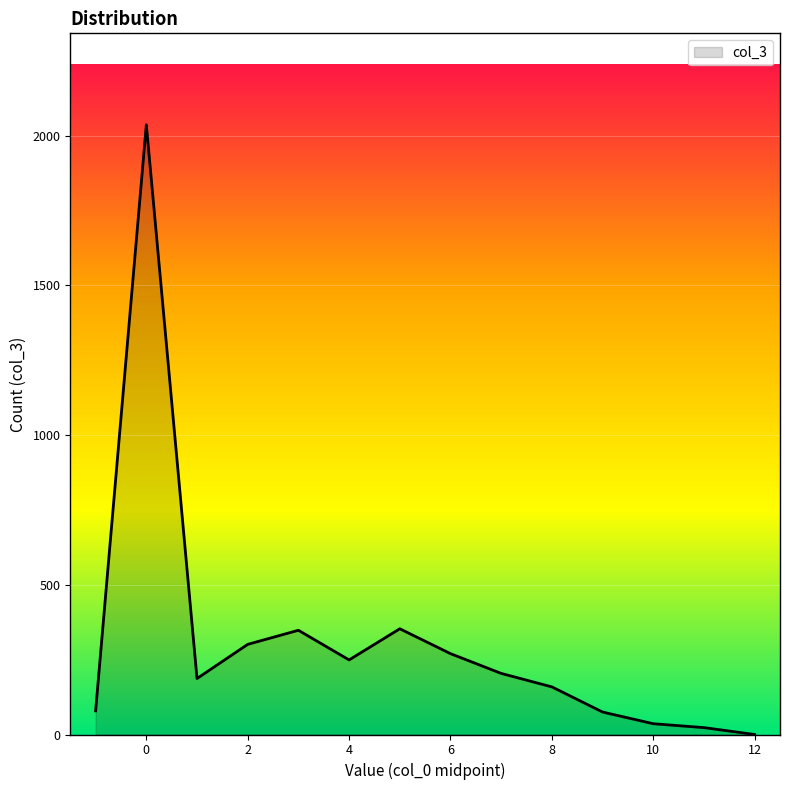

How many lines are shown in the chart?

1